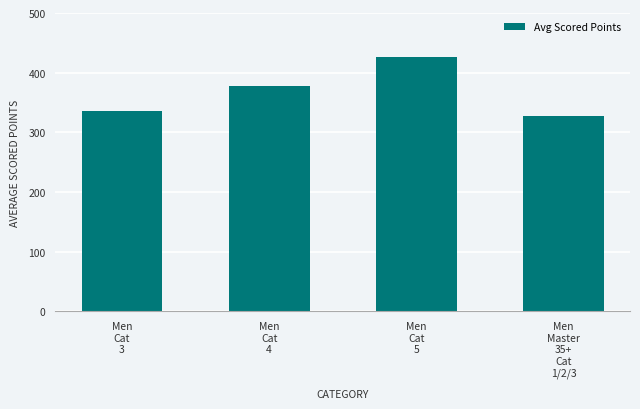

What is the value of the 2nd bar from the left?

378.1